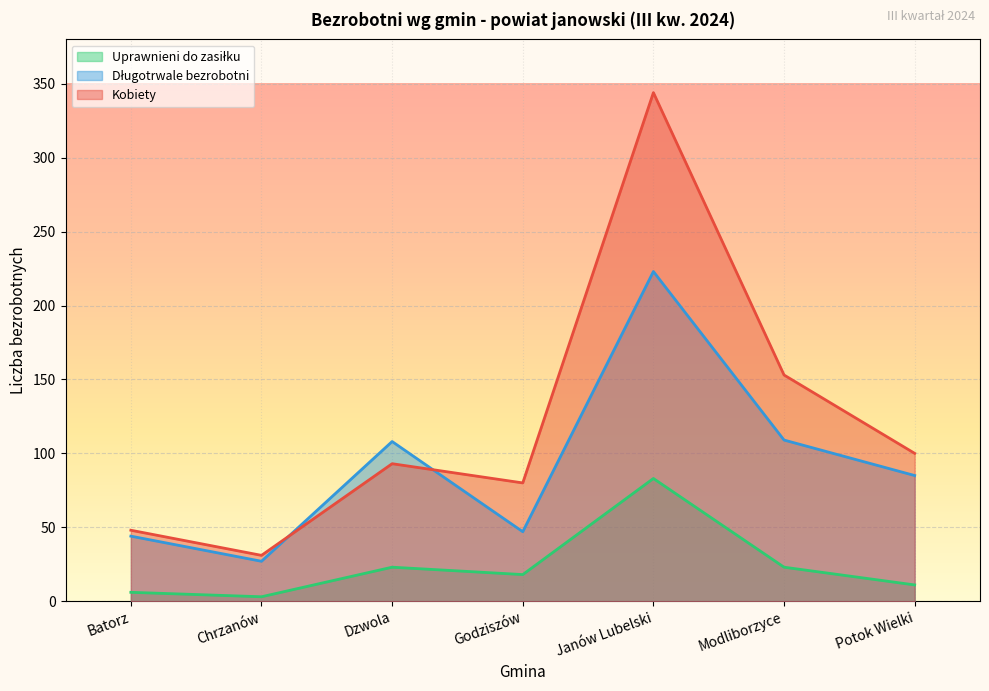

True or false: Uprawnieni do zasiłku and Długotrwale bezrobotni intersect in this chart.

False